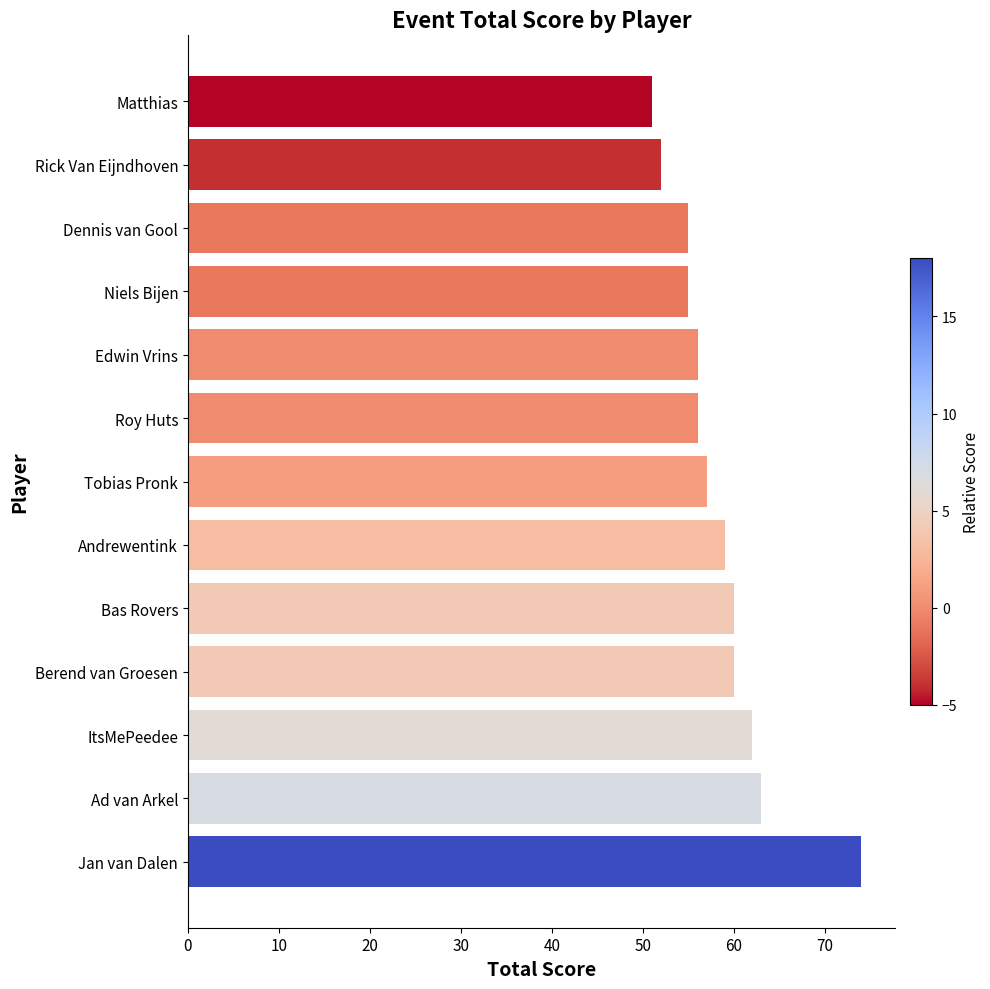

What is the greatest value displayed?

74